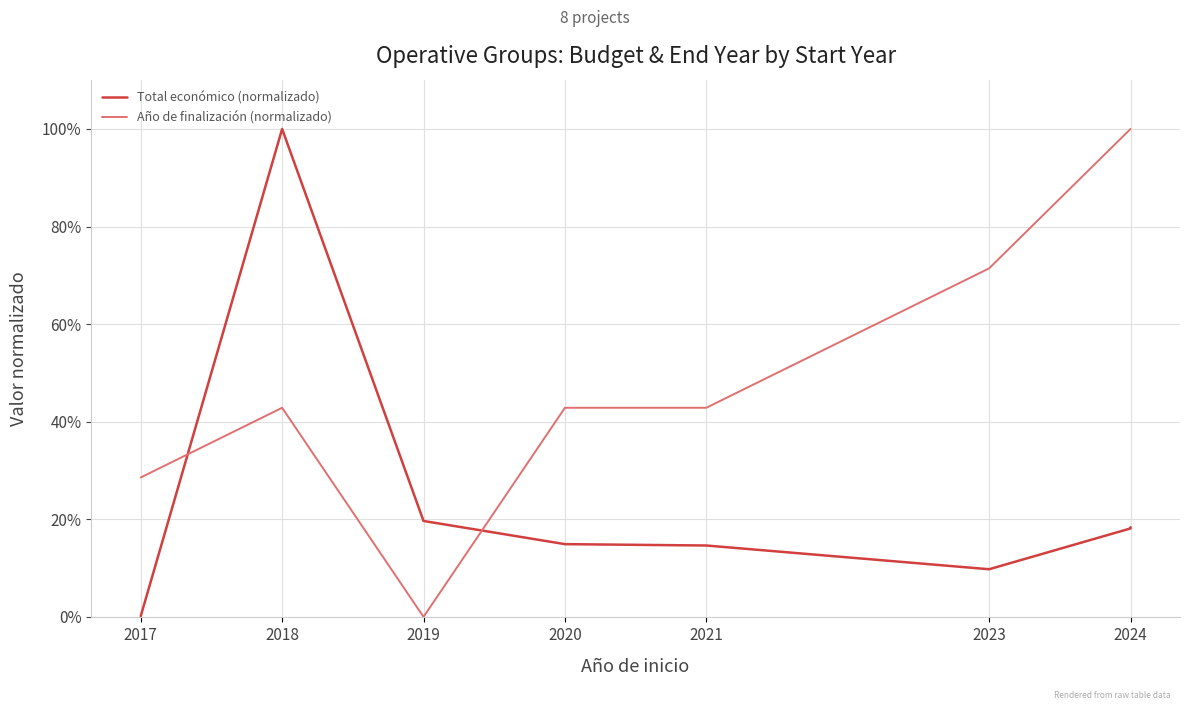

Is the value of Año de finalización (normalizado) at 2021 greater than the value of Total económico (normalizado) at 2024?

Yes